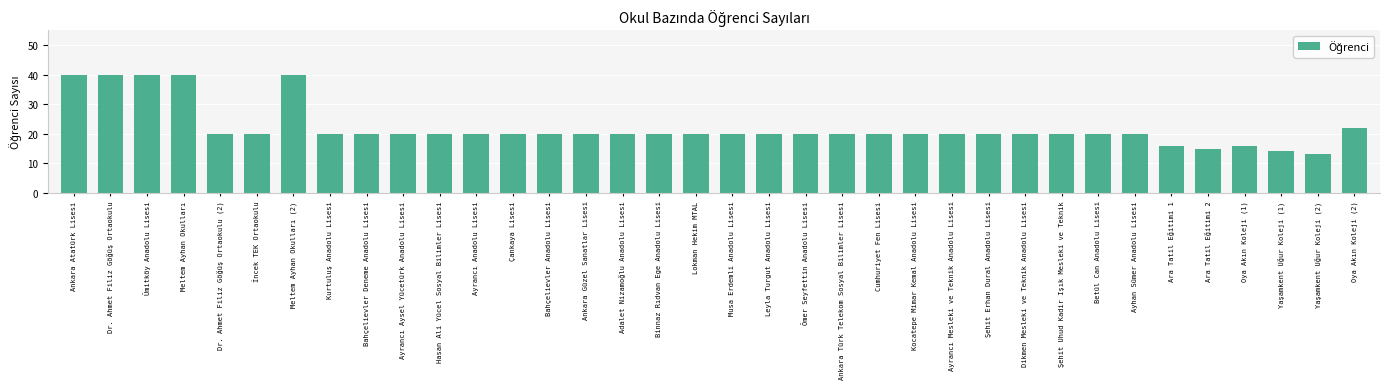

Where does the data first go above 20?

Ankara Atatürk Lisesi